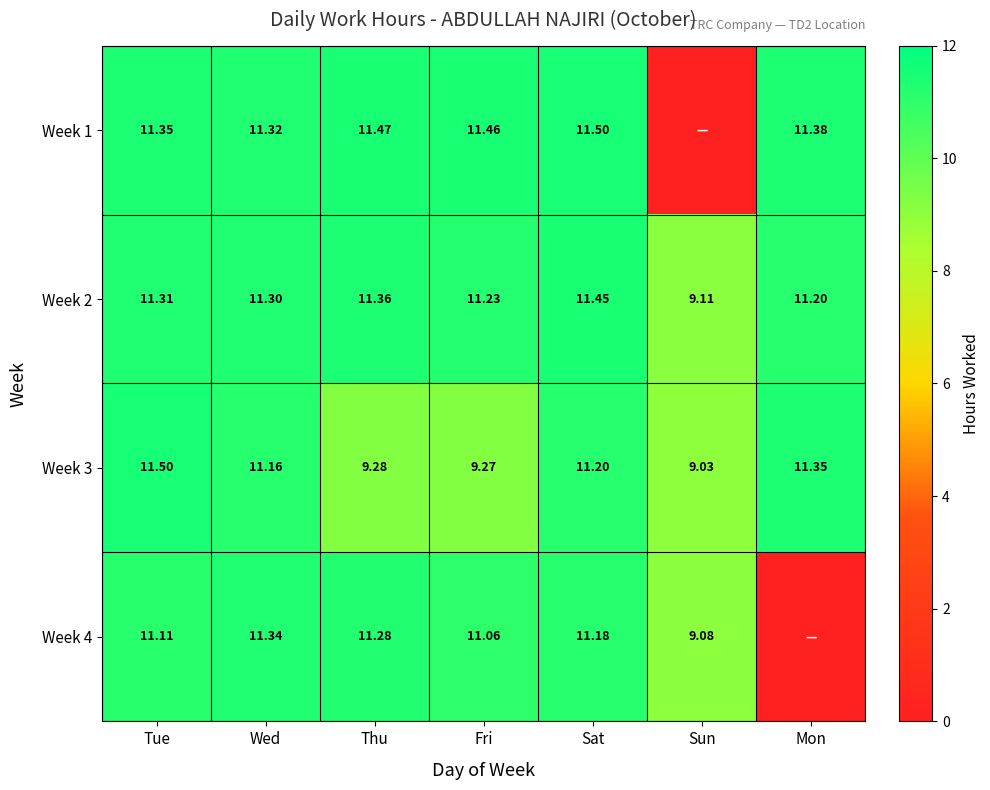

Between Sat and Wed, which is larger?

Sat